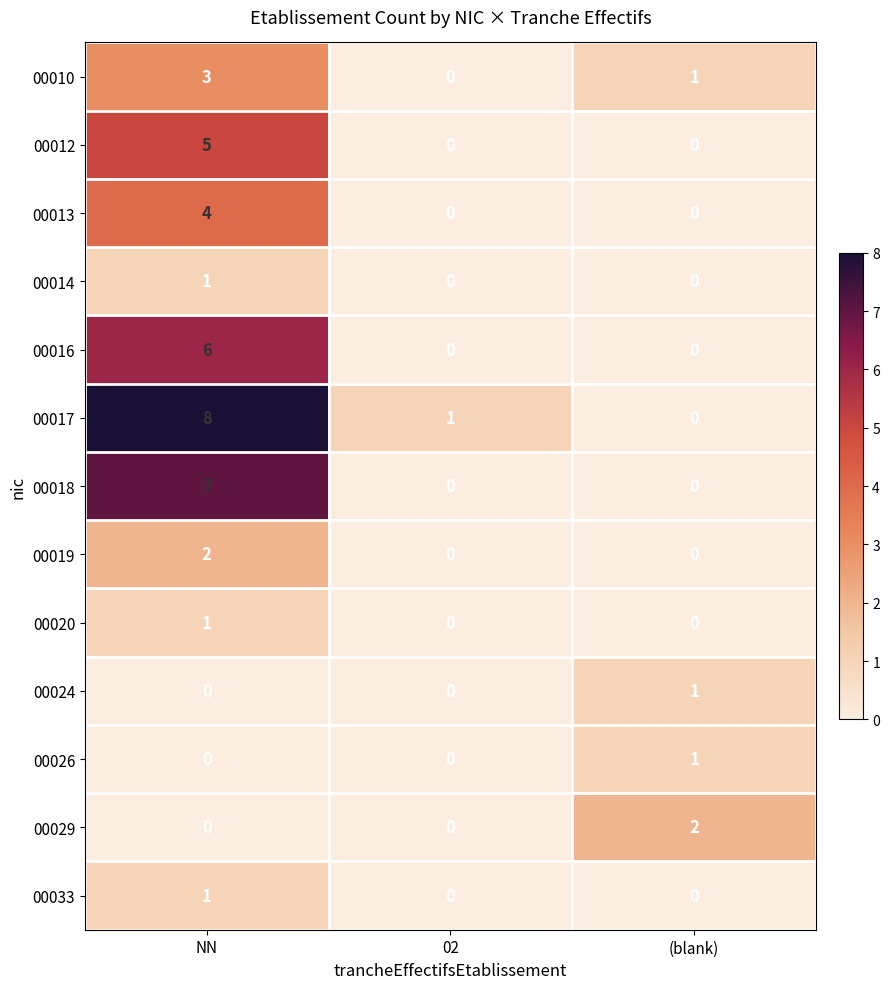

Which series has the largest range (max minus min)?

00017